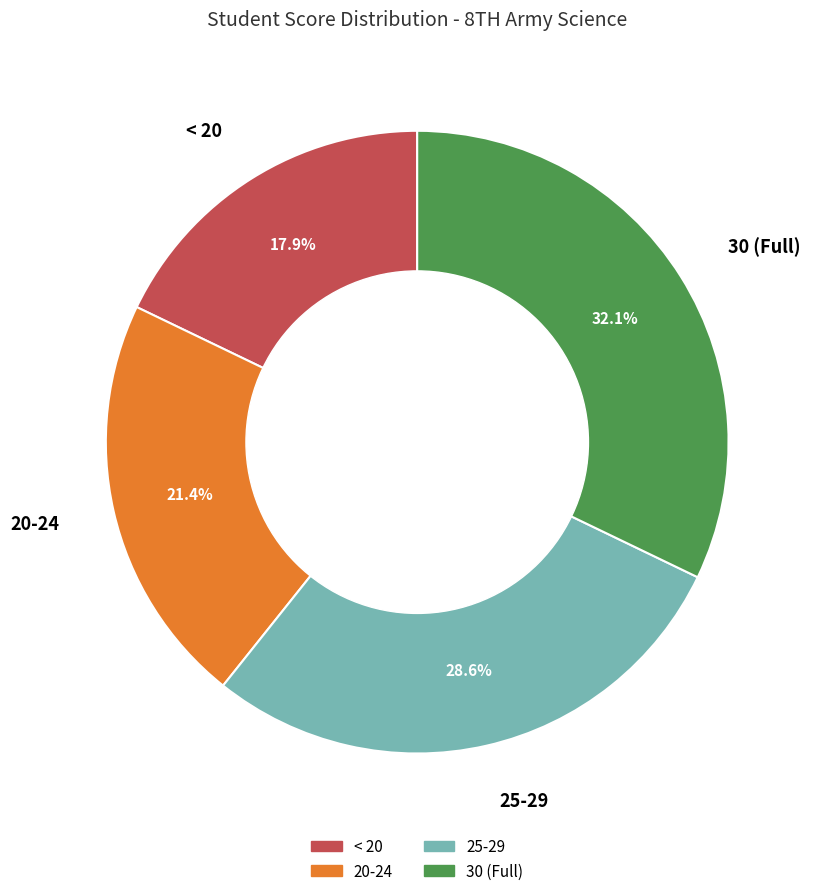

Is there any slice that represents more than half of the pie?

No